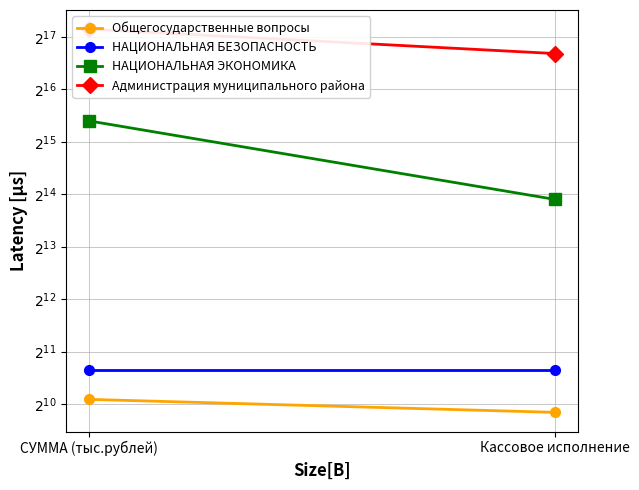

What is the value of the Администрация муниципального района point at the 2nd from the left?

105265.5